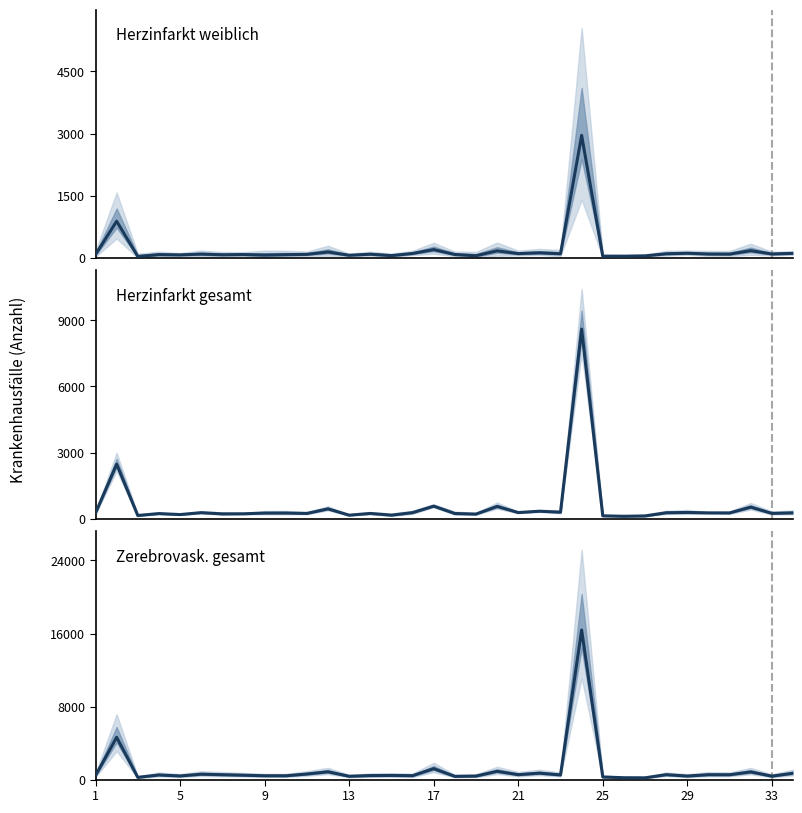

What is the difference between the second highest and minimum values in the Zerebrovask. gesamt Anzahl series?

4441